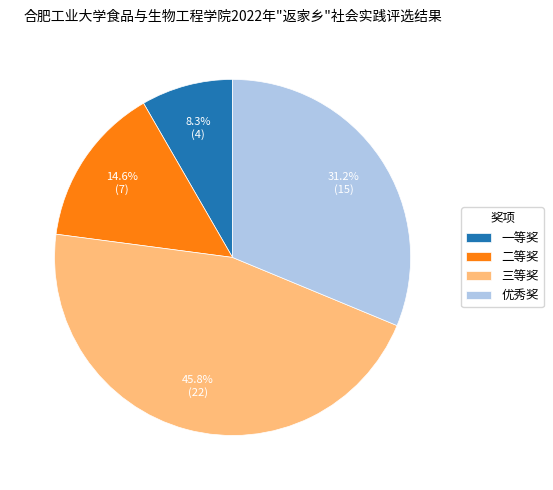

Is it true that 优秀奖 is 43% of the pie?

False